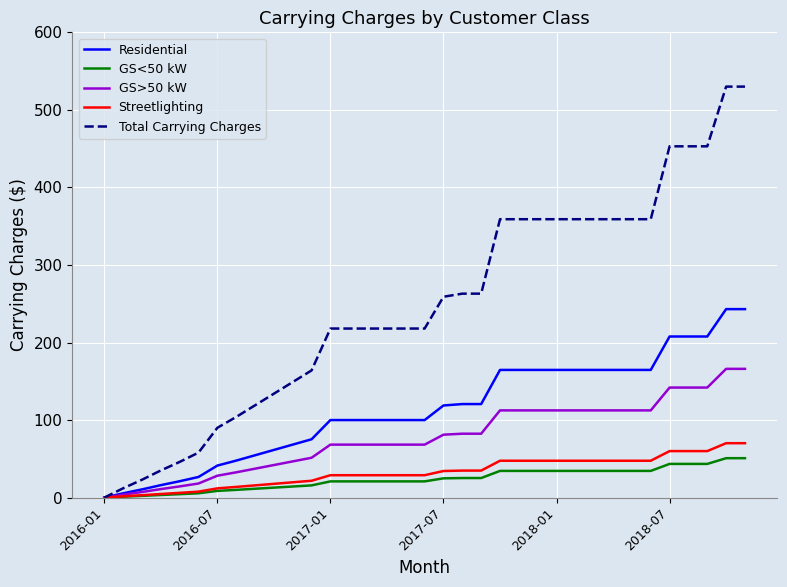

What is the difference between the highest and lowest values at 2018-01?

324.6